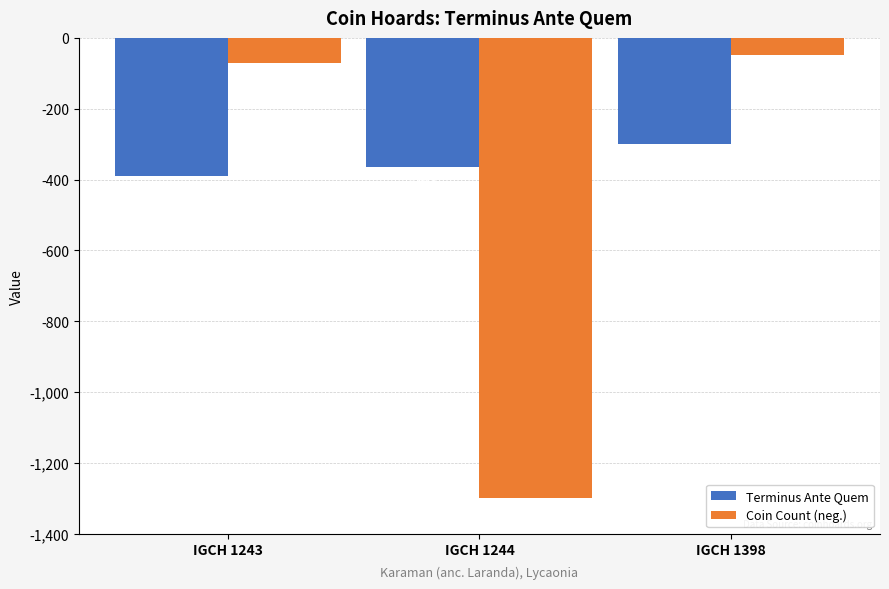

How many bars are there in each group?

2